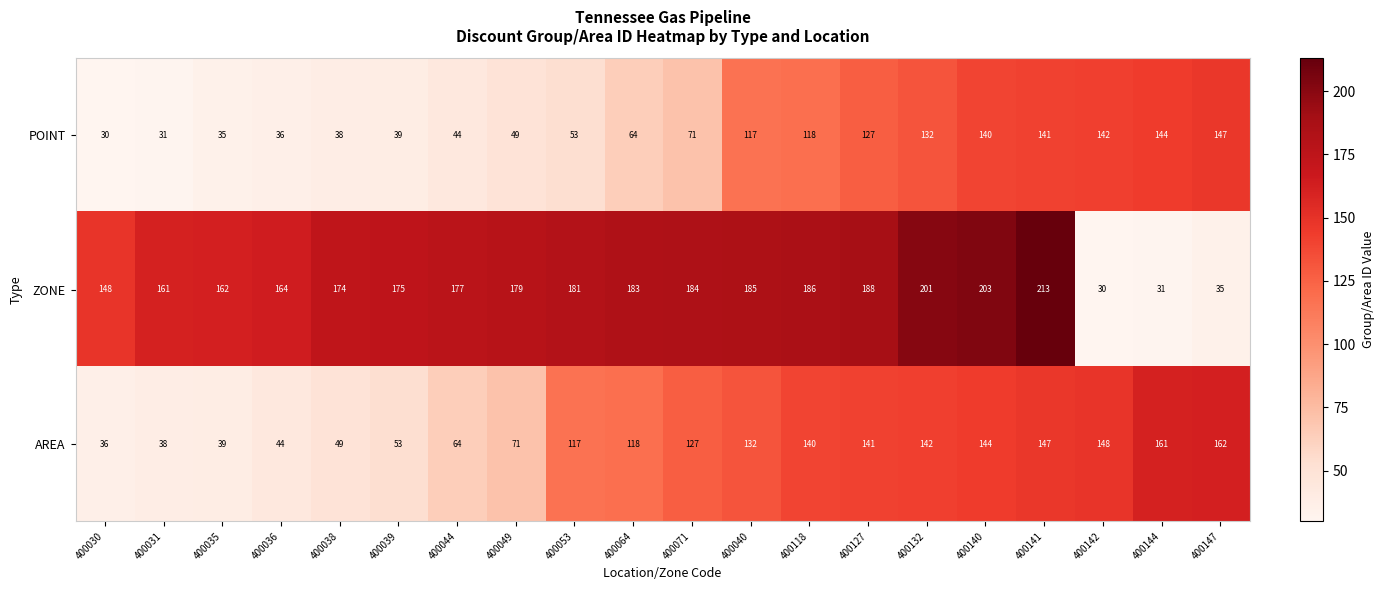

True or false: POINT has a value of 132 at 400132.

True